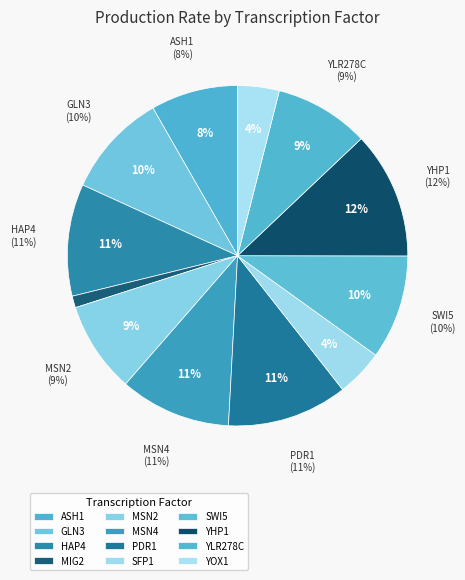

Rank the categories by value from highest to lowest.

YHP1, PDR1, HAP4, MSN4, GLN3, SWI5, YLR278C, MSN2, ASH1, SFP1, YOX1, MIG2